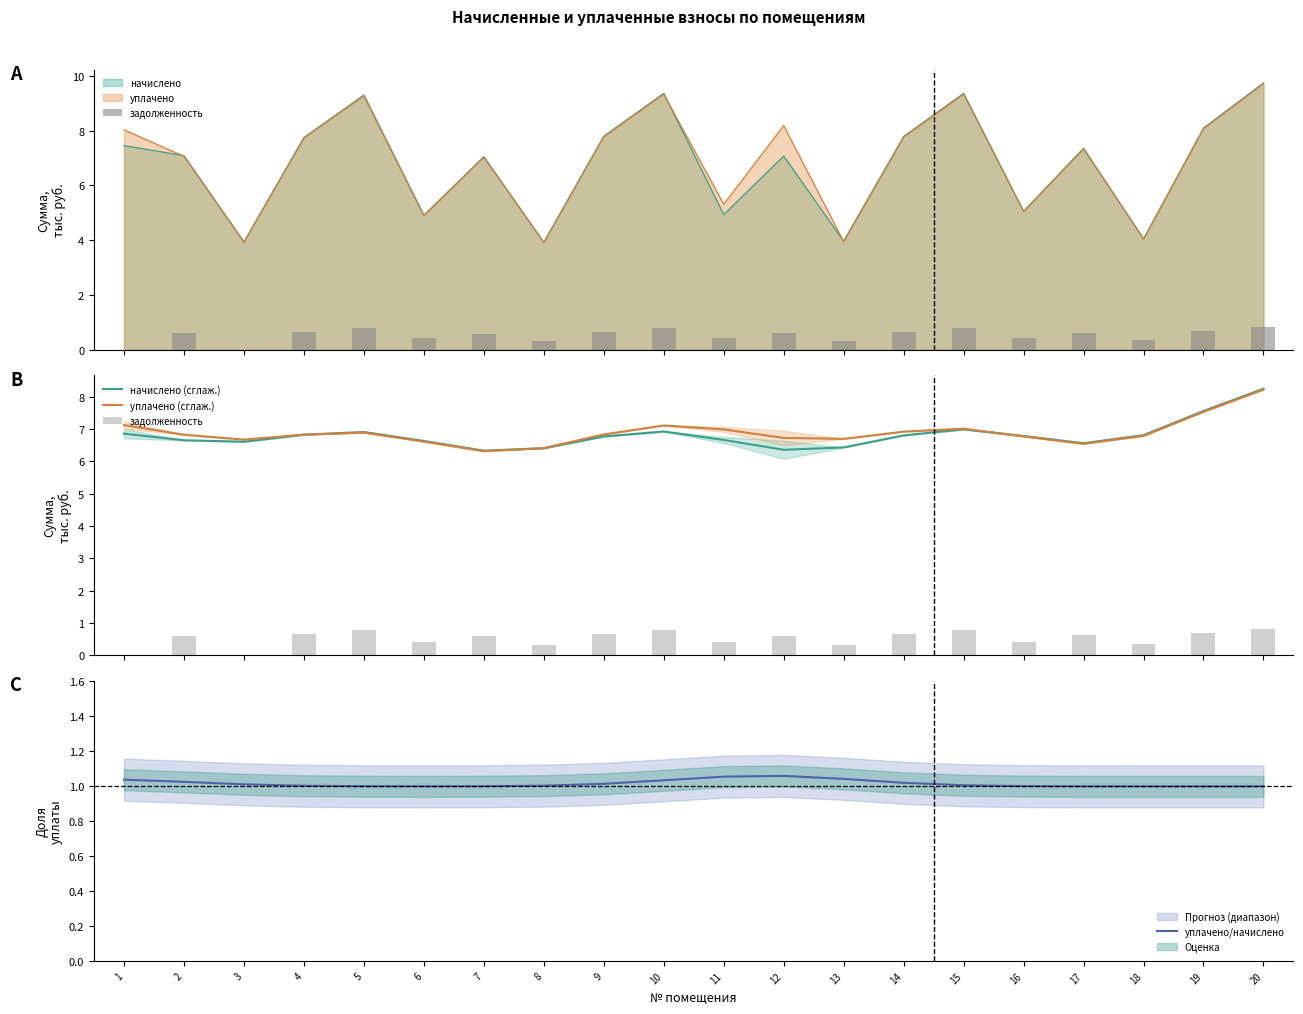

At how many categories does at least one series exceed 7?

5